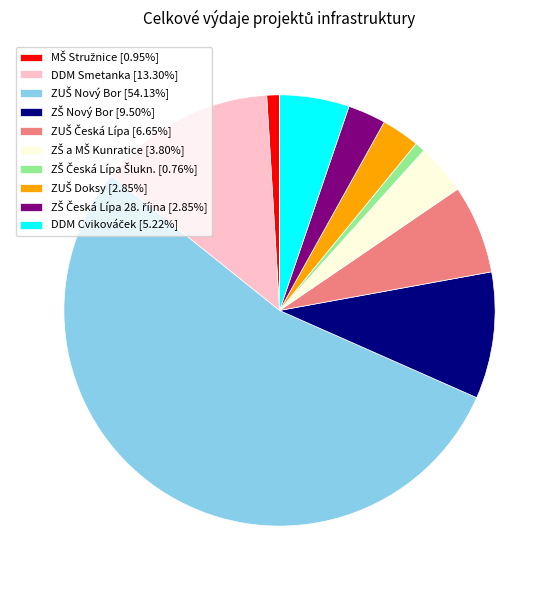

Is there a majority slice in this chart?

Yes